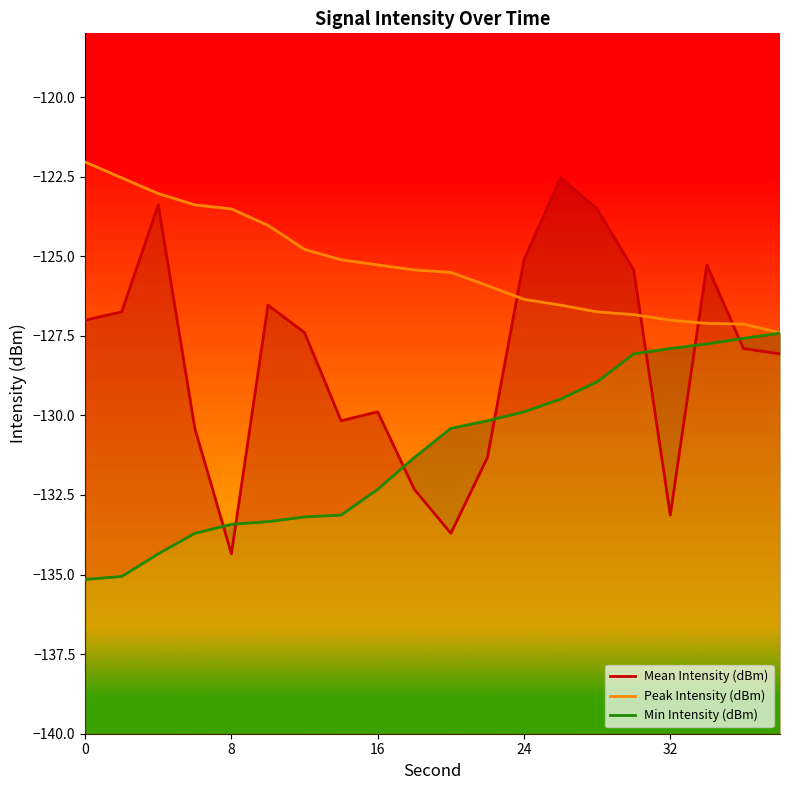

Reading left to right, transcribe all the data shown in this chart.

Mean Intensity (dBm): -127.0	-126.7	-123.4	-130.4	-134.3	-126.5	-127.4	-130.2	-129.9	-132.3	-133.7	-131.3	-125.1	-122.5	-123.5	-125.4	-133.1	-125.3	-127.9	-128.1
Peak Intensity (dBm): -122.0	-122.5	-123.0	-123.4	-123.5	-124.0	-124.8	-125.1	-125.3	-125.4	-125.5	-125.9	-126.4	-126.5	-126.7	-126.8	-127.0	-127.1	-127.1	-127.4
Min Intensity (dBm): -135.2	-135.1	-134.3	-133.7	-133.4	-133.3	-133.2	-133.1	-132.3	-131.3	-130.4	-130.2	-129.9	-129.5	-128.9	-128.1	-127.9	-127.8	-127.6	-127.4